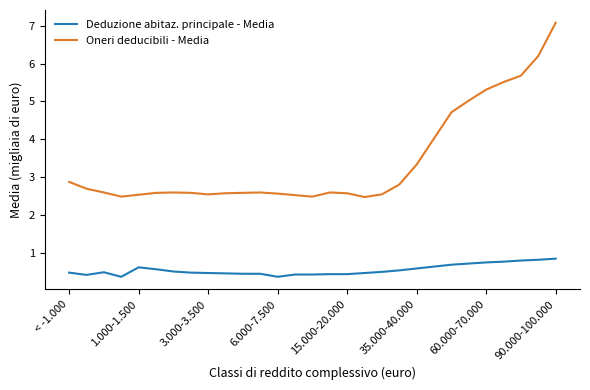

Which series has the largest total across all categories?

Oneri deducibili - Media